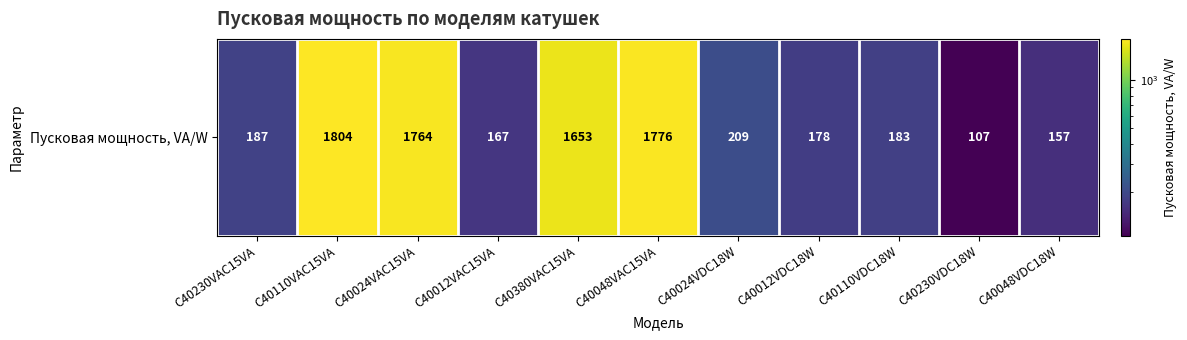

What is the change in value from C40012VAC15VA to C40110VDC18W?

+16